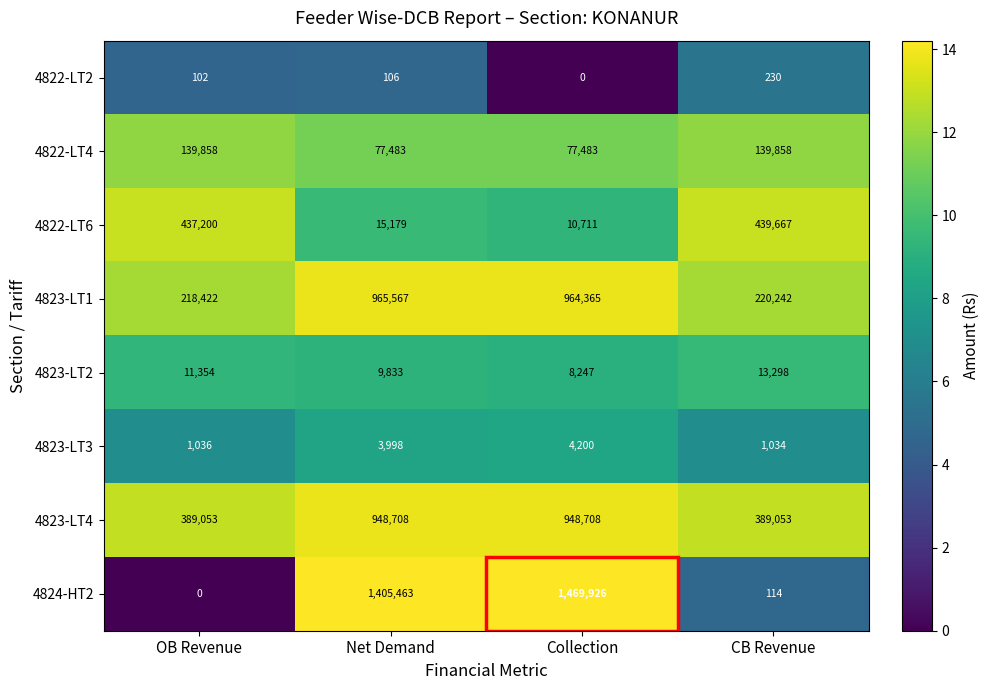

Rank the series at CB Revenue from highest to lowest value.

4822-LT6, 4823-LT4, 4823-LT1, 4822-LT4, 4823-LT2, 4823-LT3, 4822-LT2, 4824-HT2